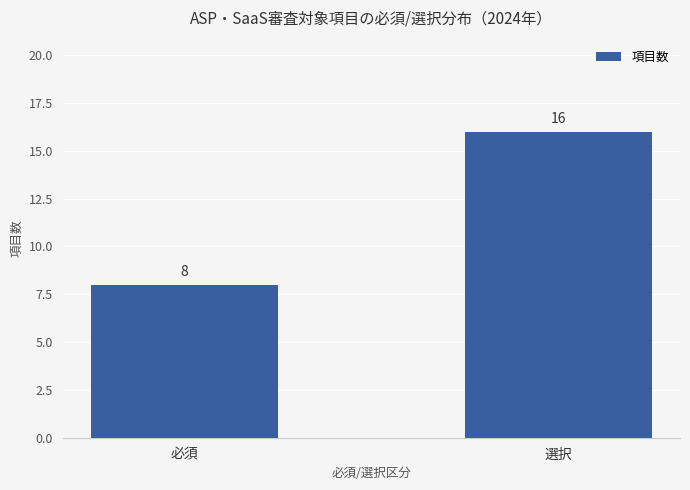

Count the number of data series in this chart.

1